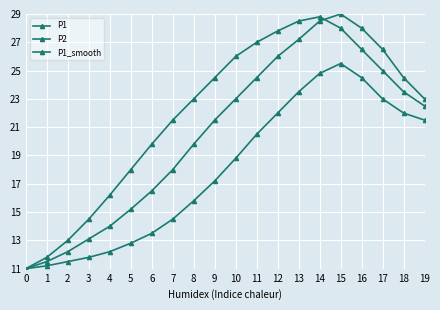

How many lines are shown in the chart?

3